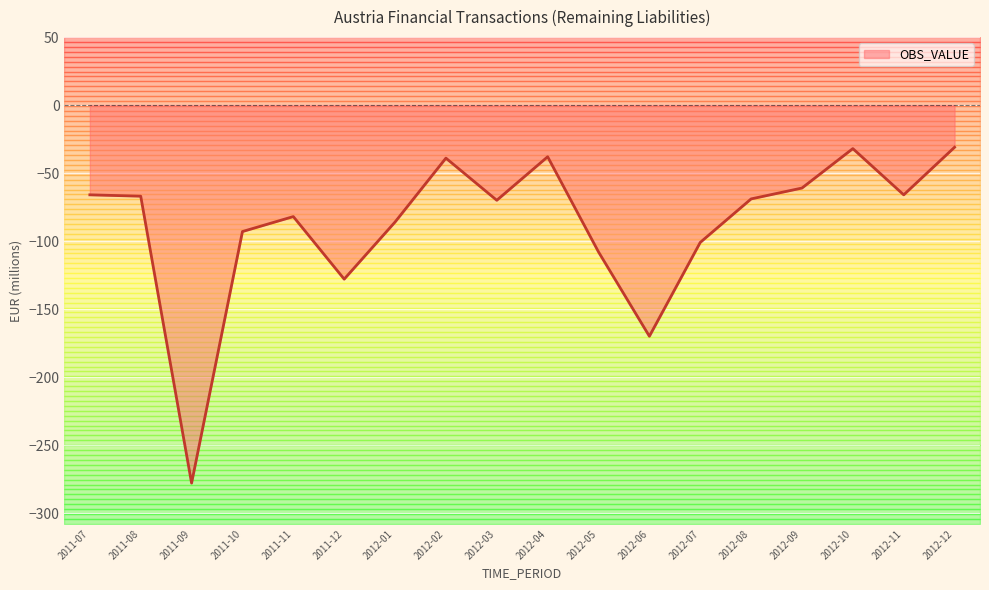

Where does the data first go above -69?

2011-07